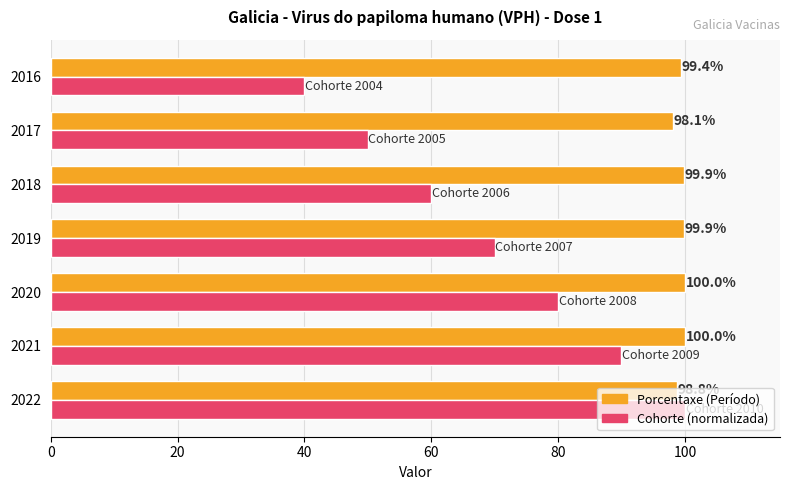

Which series changed the most between 2018 and 2016?

Cohorte (normalizada)